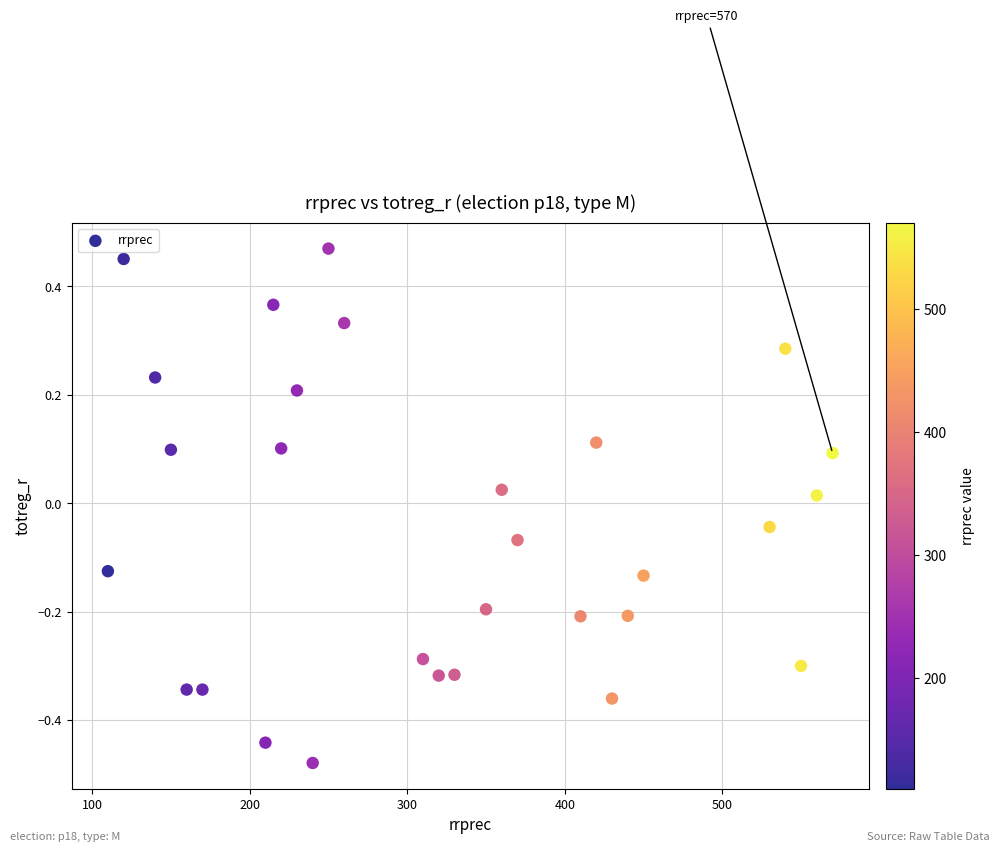

What is the range of Y values (max minus min)?

0.9